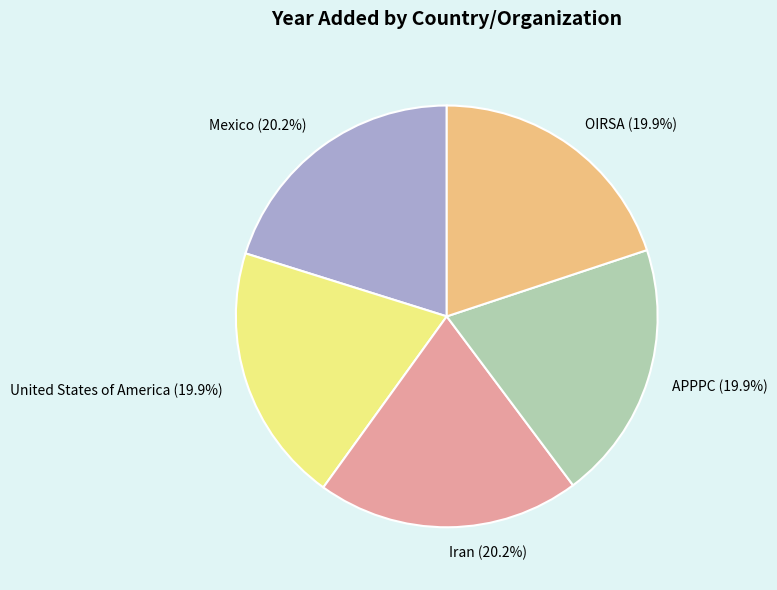

What percentage is NOT represented by United States of America (19.9%)?

80.1%